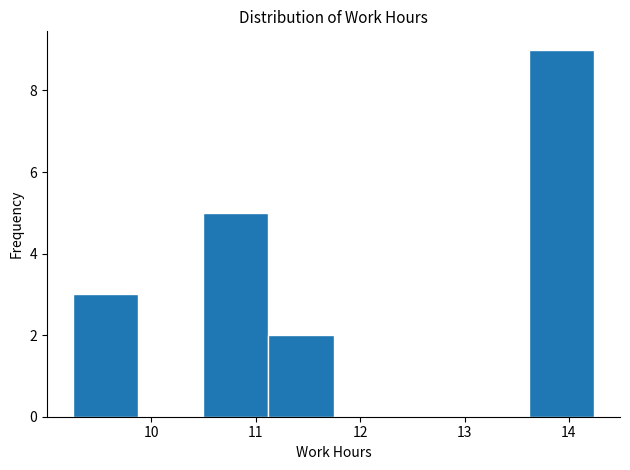

Reading left to right, list every bar in this chart as the range it spans on the x-axis followed by its height. Neither the bar edges nor the heights are printed on the chart, so give them approximately, as read against the axes.

9.3 to 9.9: 3
9.9 to 10.5: 0
10.5 to 11.1: 5
11.1 to 11.7: 2
11.7 to 12.4: 0
12.4 to 13.0: 0
13.0 to 13.6: 0
13.6 to 14.2: 9